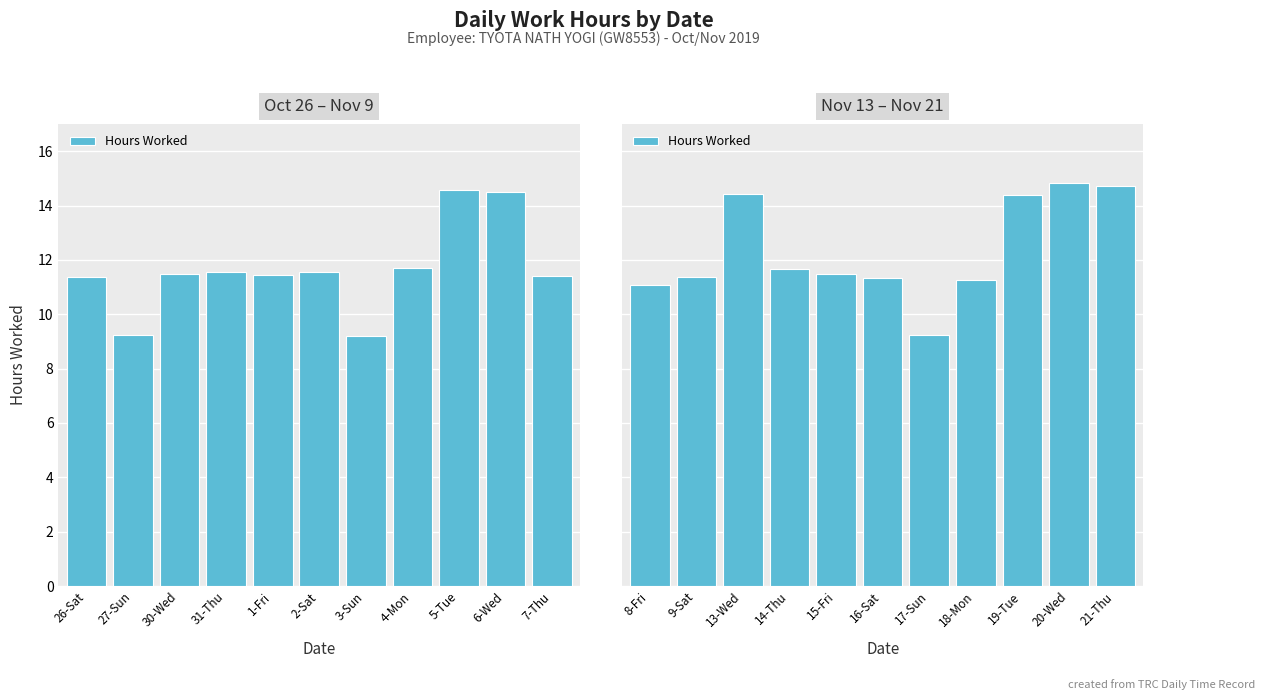

What position from the right is 14-Thu?

8